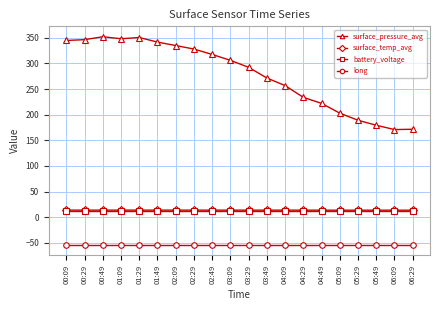

What is the value of the long point at the 17th from the left?

-54.1